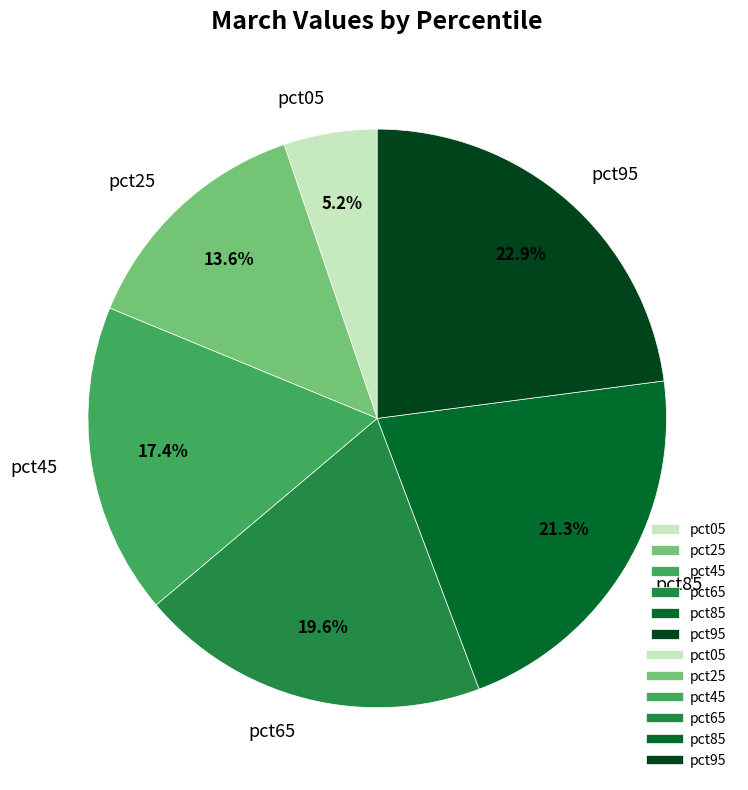

What percentage is the pct05 slice, to the nearest percent?

5%